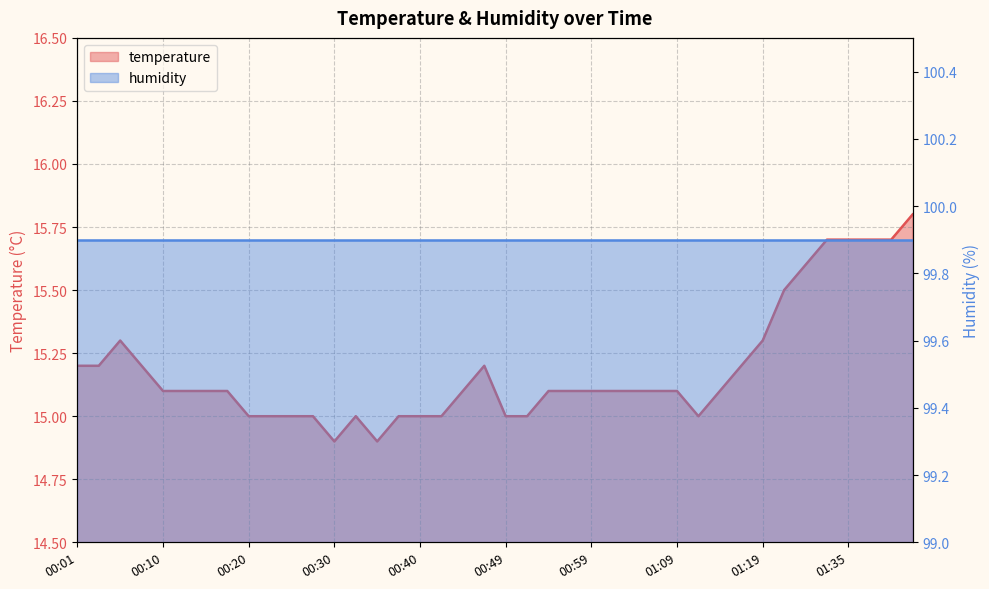

Is it true that the value at 00:15 is 21.7?

False